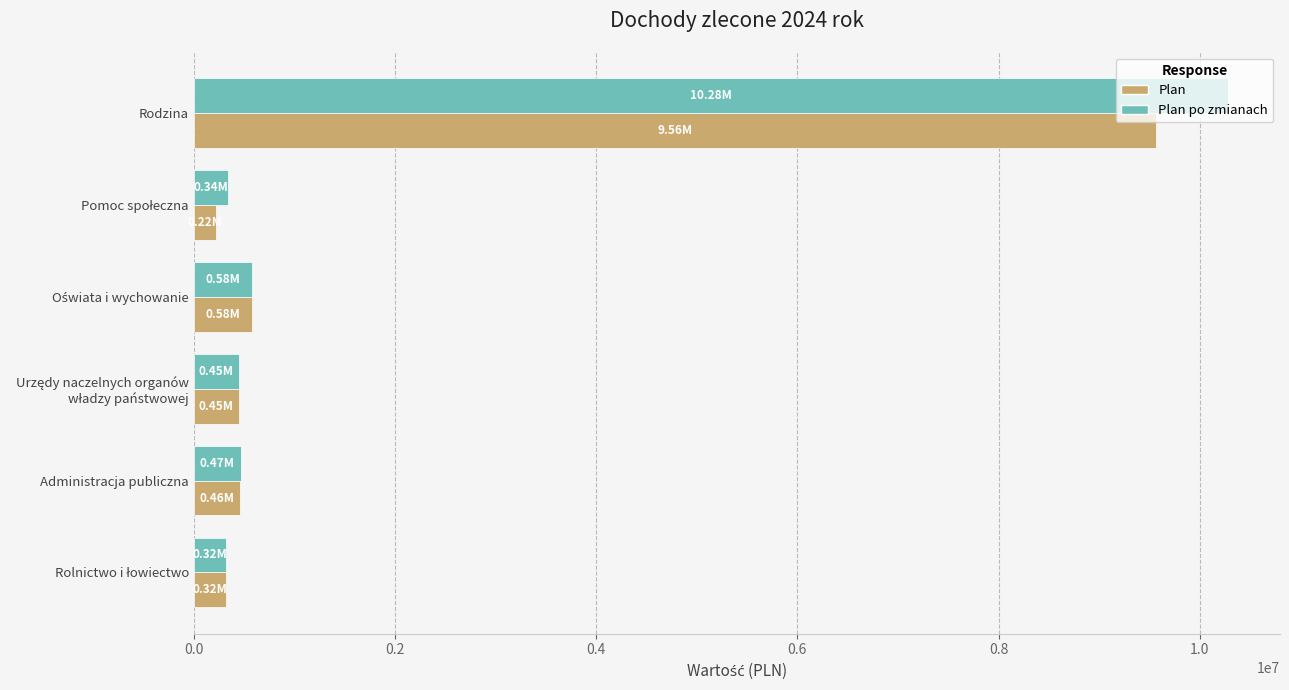

Rank the series by their maximum value, from highest to lowest.

Plan po zmianach, Plan